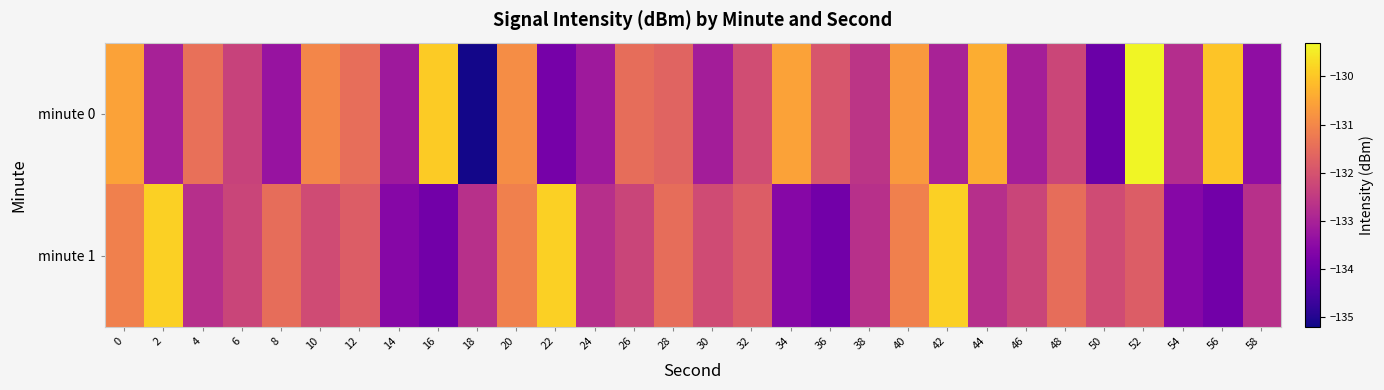

How many series are shown in this chart?

2